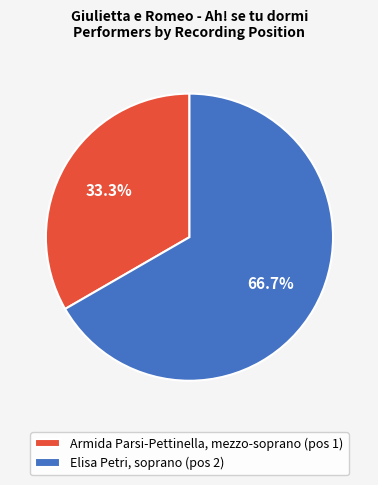

Which slice is the largest?

Elisa Petri, soprano